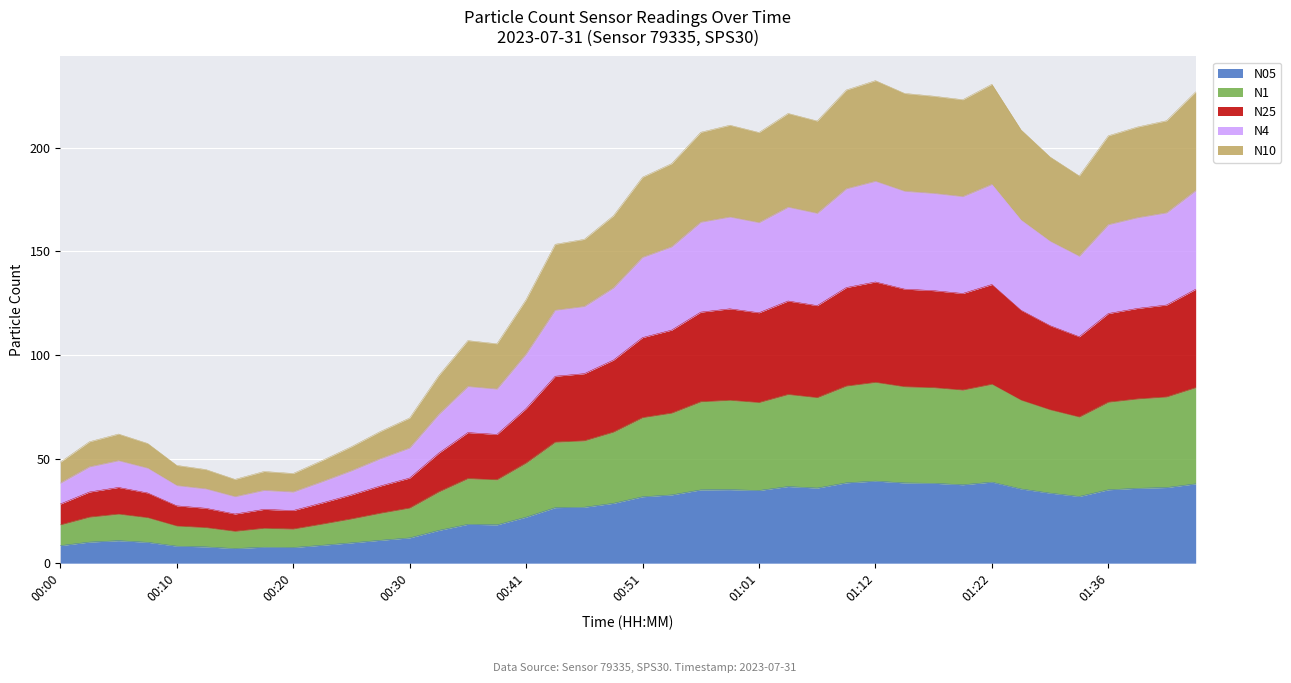

List the series in order of their overall mean, lowest first.

N05, N10, N1, N4, N25